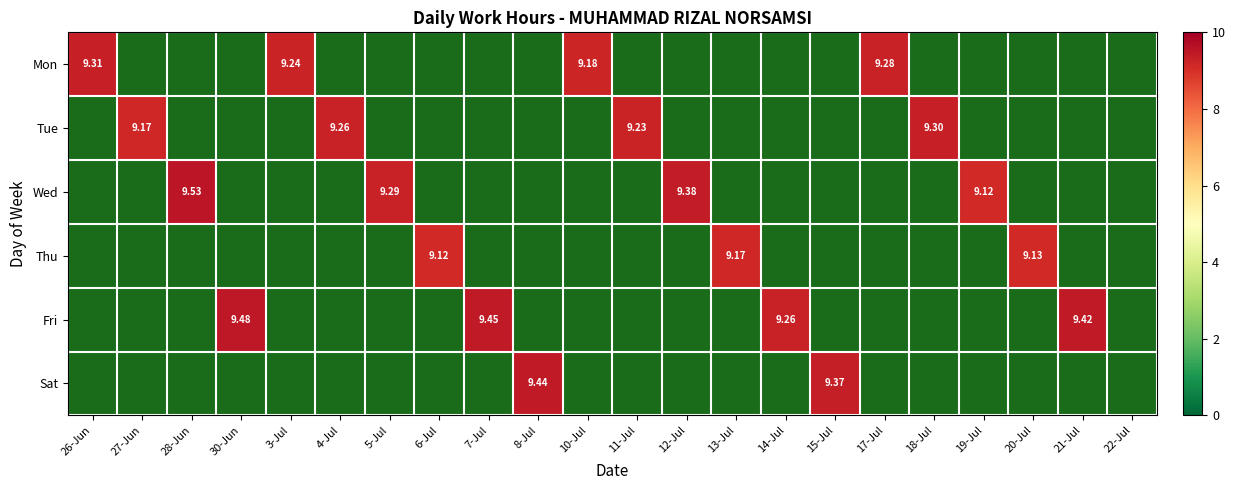

Is the value of Wed at 12-Jul greater than the value of Thu at 13-Jul?

Yes